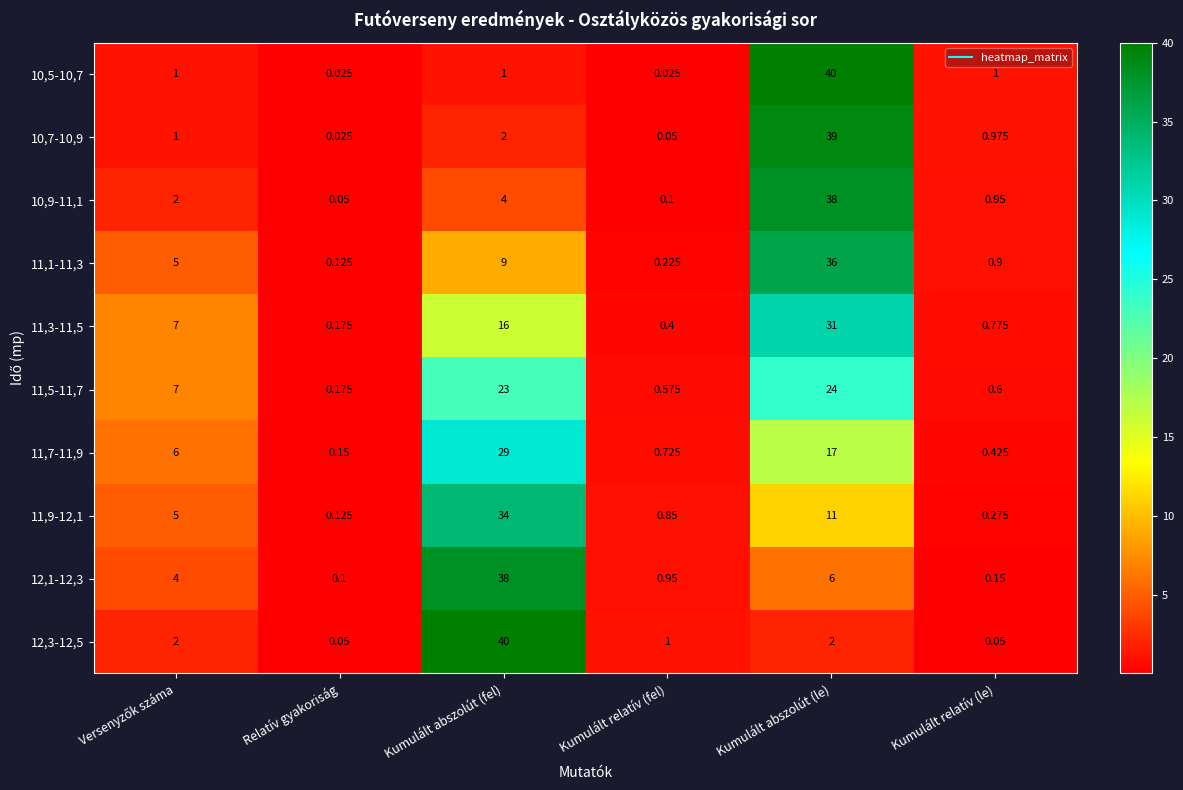

Where is 11,7-11,9 nearest to the value 14?

Kumulált abszolút (le)